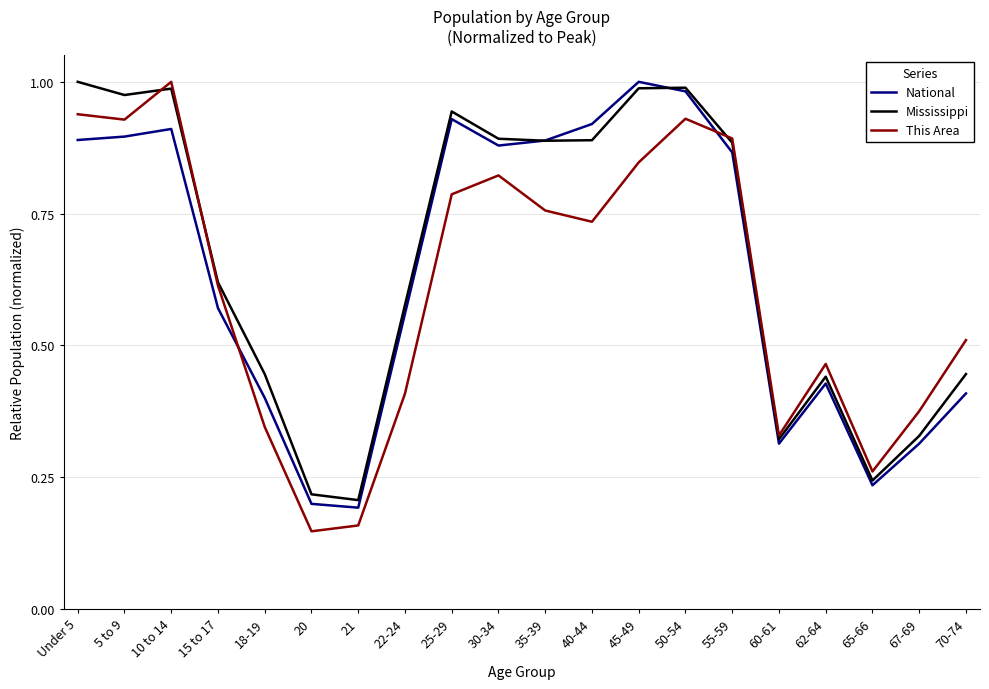

What position from the left is 30-34?

10